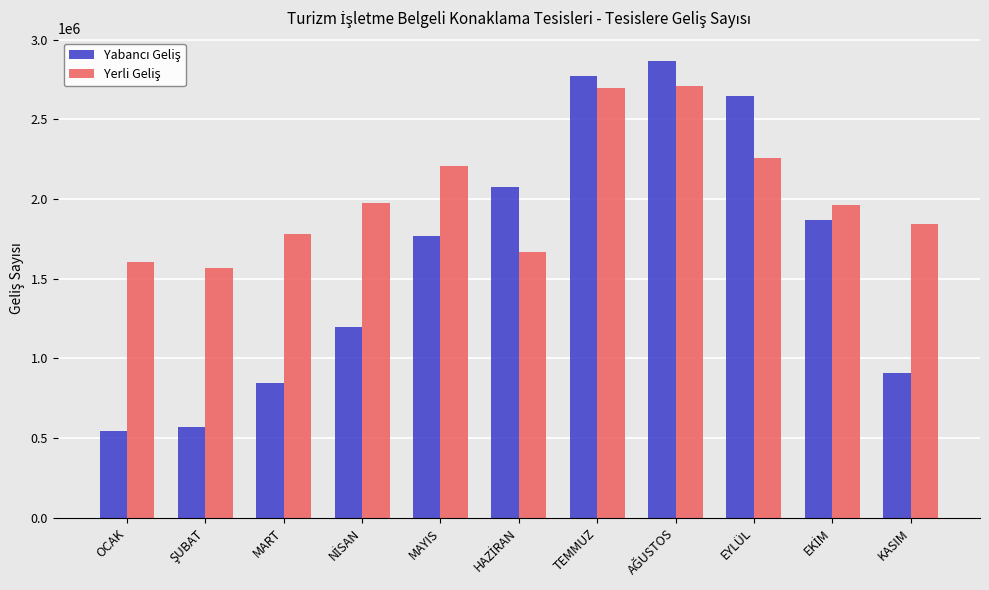

What is the maximum value shown in the chart?

2869977